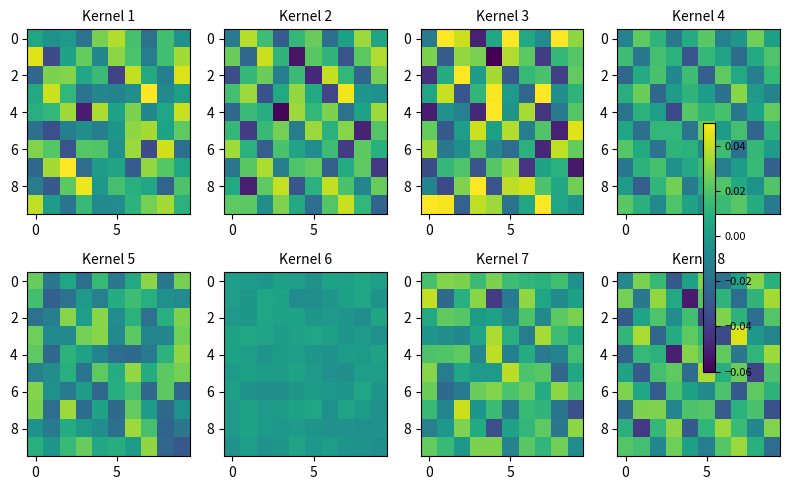

At how many categories does at least one series exceed 0?

10